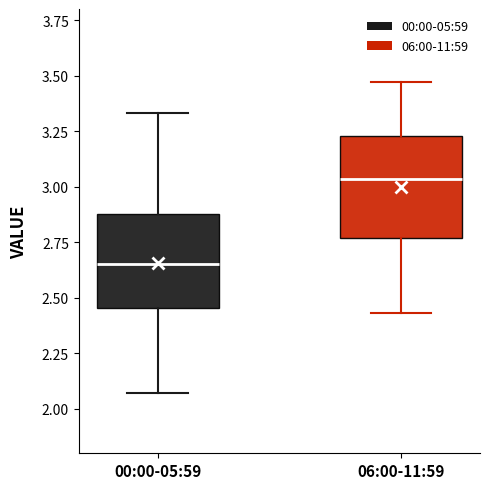

Which box has the lowest median line?

00:00-05:59